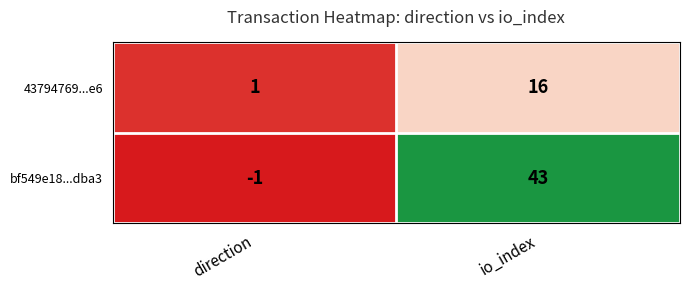

List the series in order of their overall mean, lowest first.

43794769...e6, bf549e18...dba3